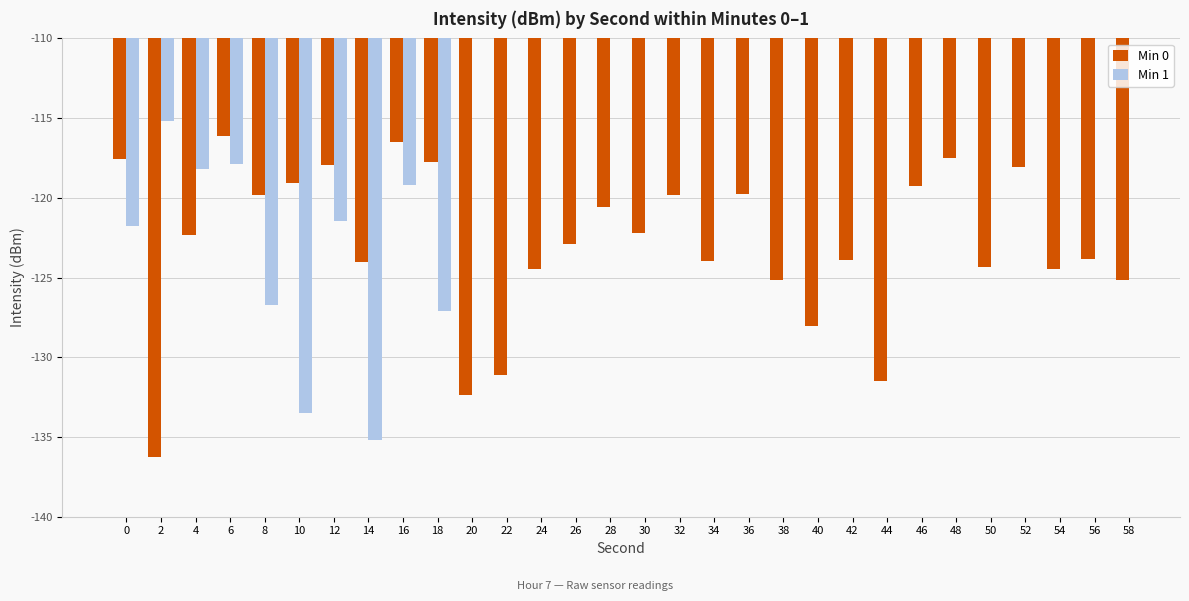

Which series has the largest range (max minus min)?

Min 0